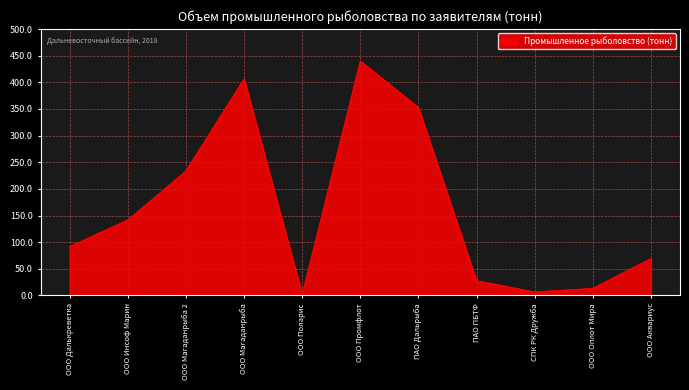

Which category has the lowest value across all series?

ООО Поларис